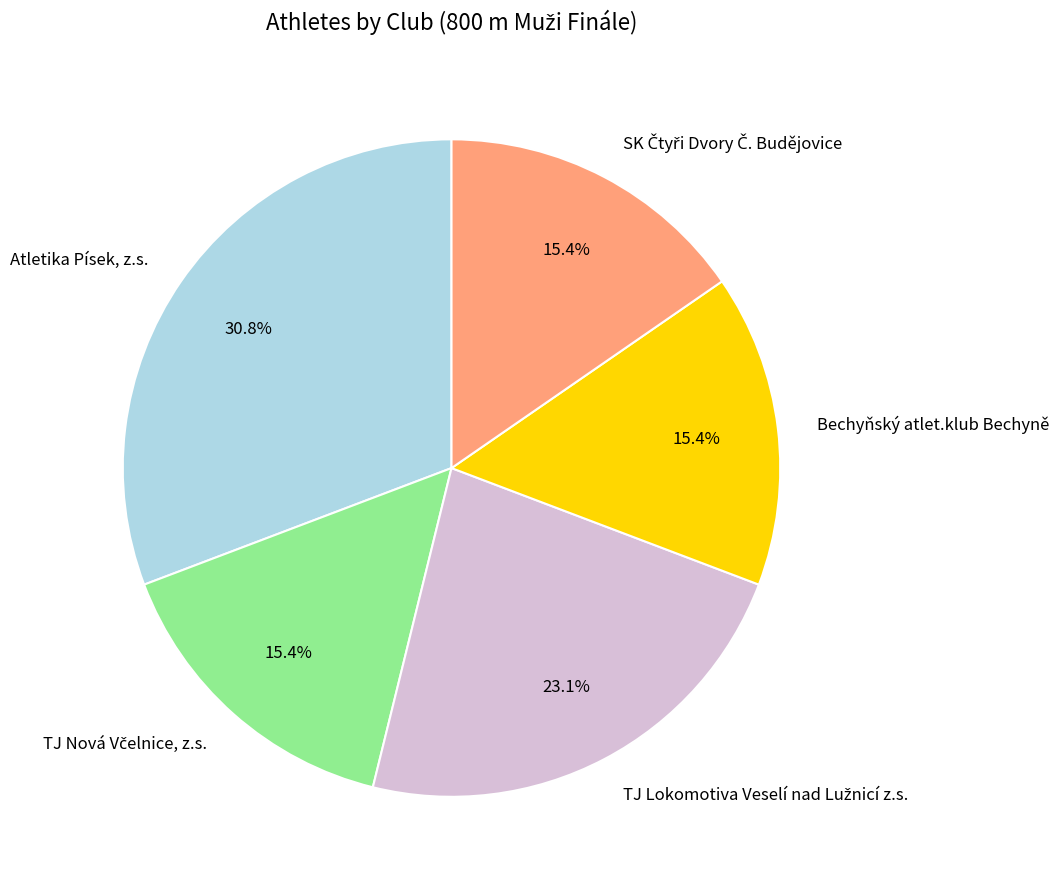

To the nearest percent, what percentage of the pie is Bechyňský atlet.klub Bechyně?

15%